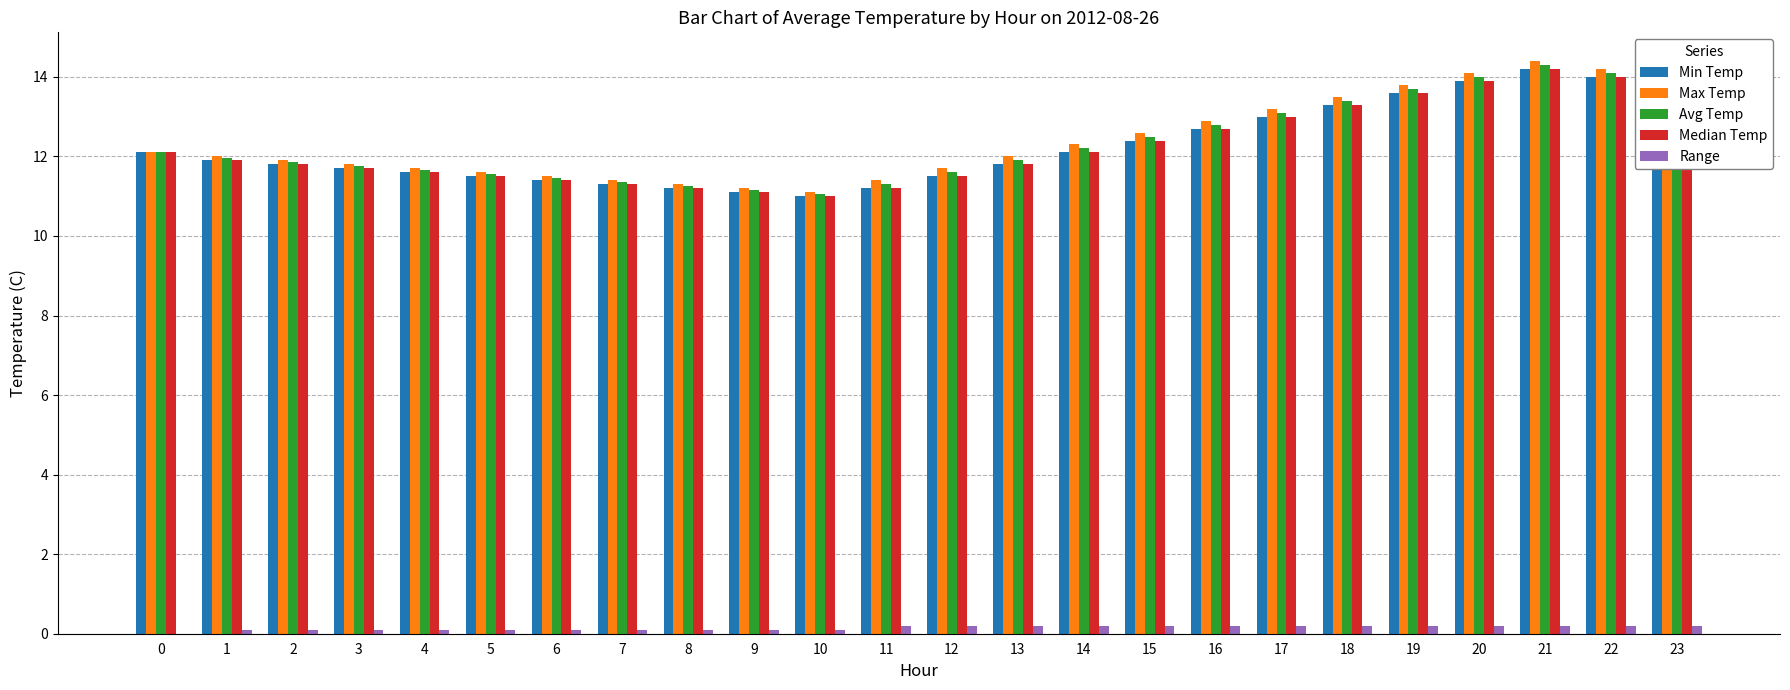

Between 7 and 21, which series saw the biggest shift?

Max Temp